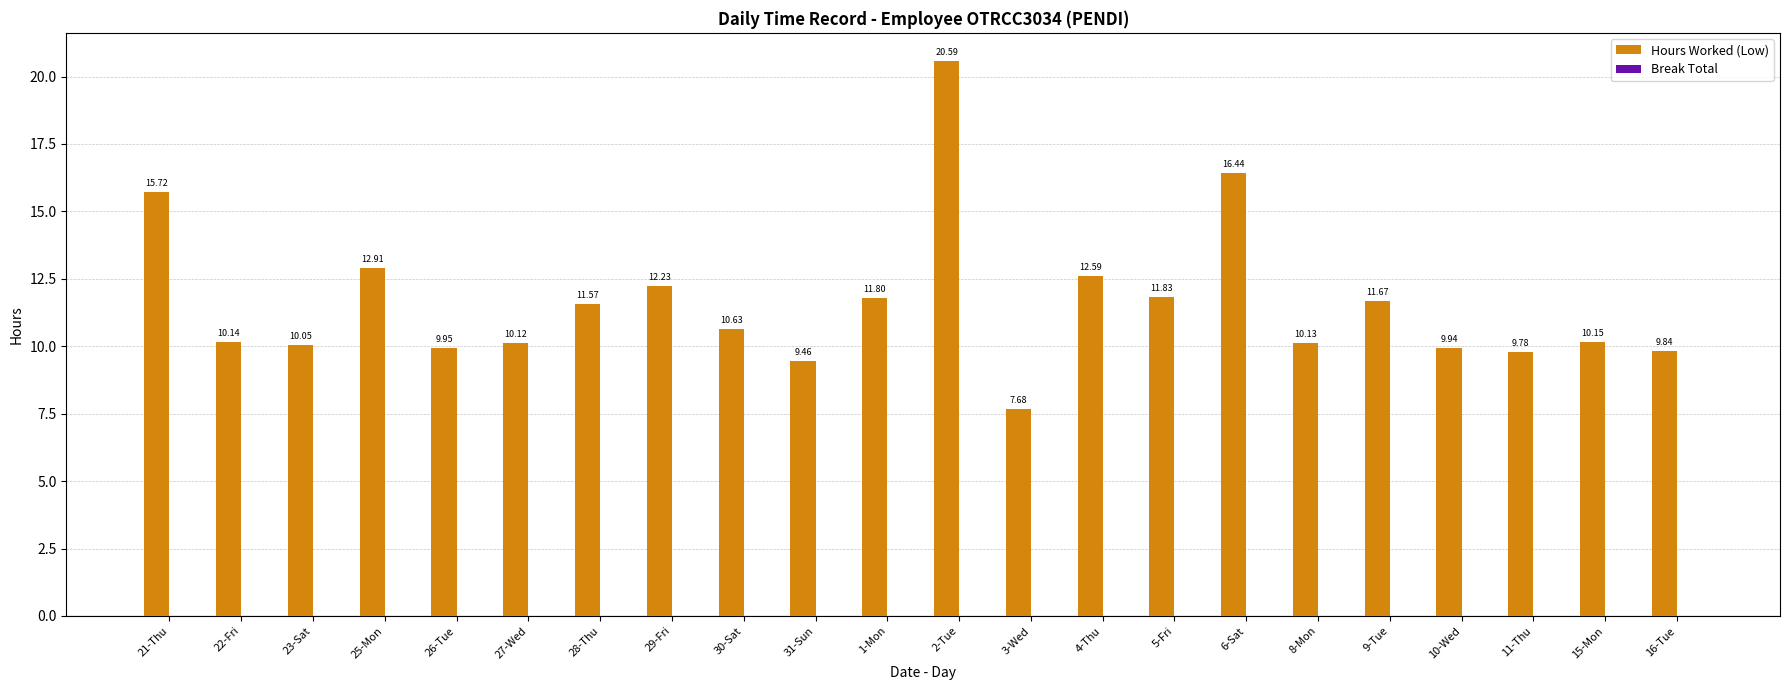

List the labels in order of value, largest first.

2-Tue, 6-Sat, 21-Thu, 25-Mon, 4-Thu, 29-Fri, 5-Fri, 1-Mon, 9-Tue, 28-Thu, 30-Sat, 15-Mon, 22-Fri, 8-Mon, 27-Wed, 23-Sat, 26-Tue, 10-Wed, 16-Tue, 11-Thu, 31-Sun, 3-Wed